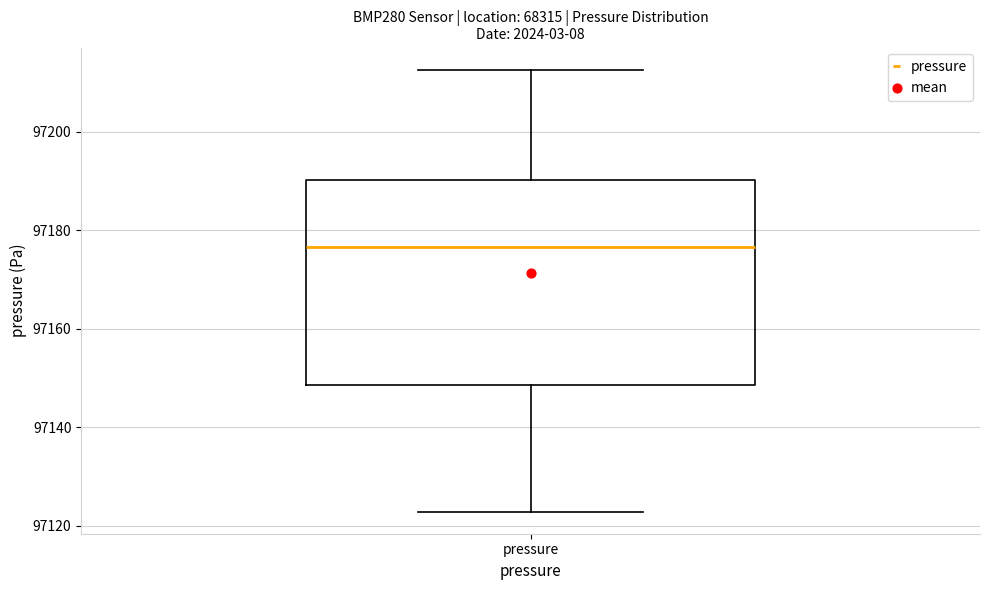

Where does the median line of the box for pressure sit on the y-axis? The values are not printed on the chart, so give them approximately, as read against the axis.

97176